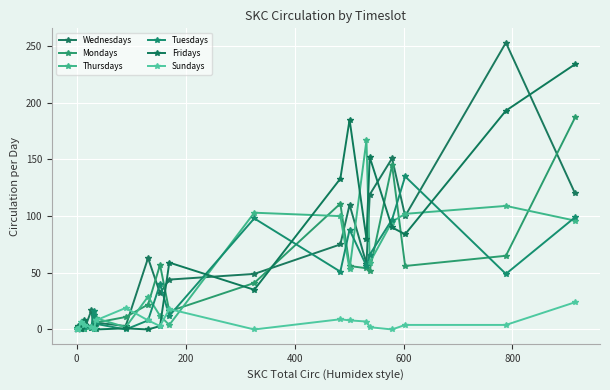

What is the difference between the second highest and second lowest values in the Fridays series?

193